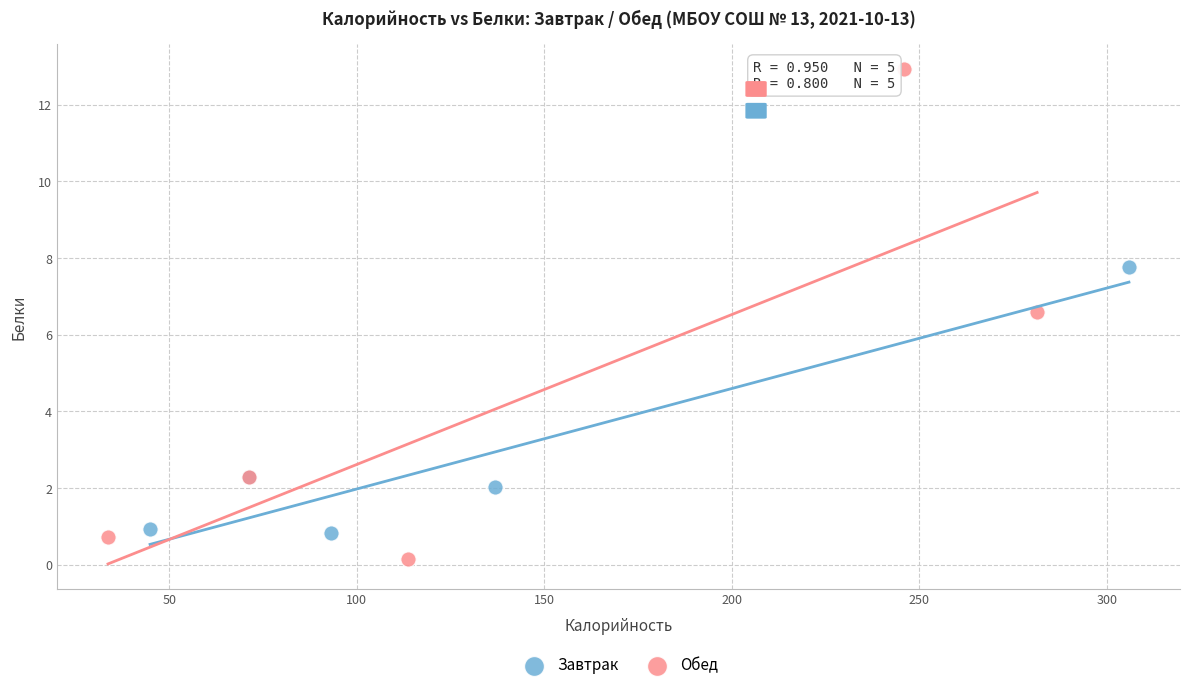

Which series reaches the minimum Y coordinate?

Обед